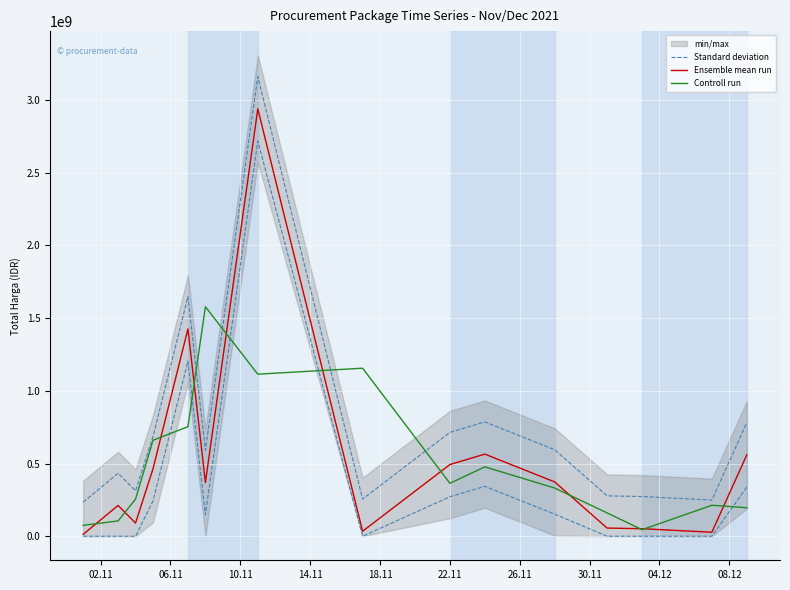

True or false: Standard deviation has a value of 255767032.7 at 30.11.

True